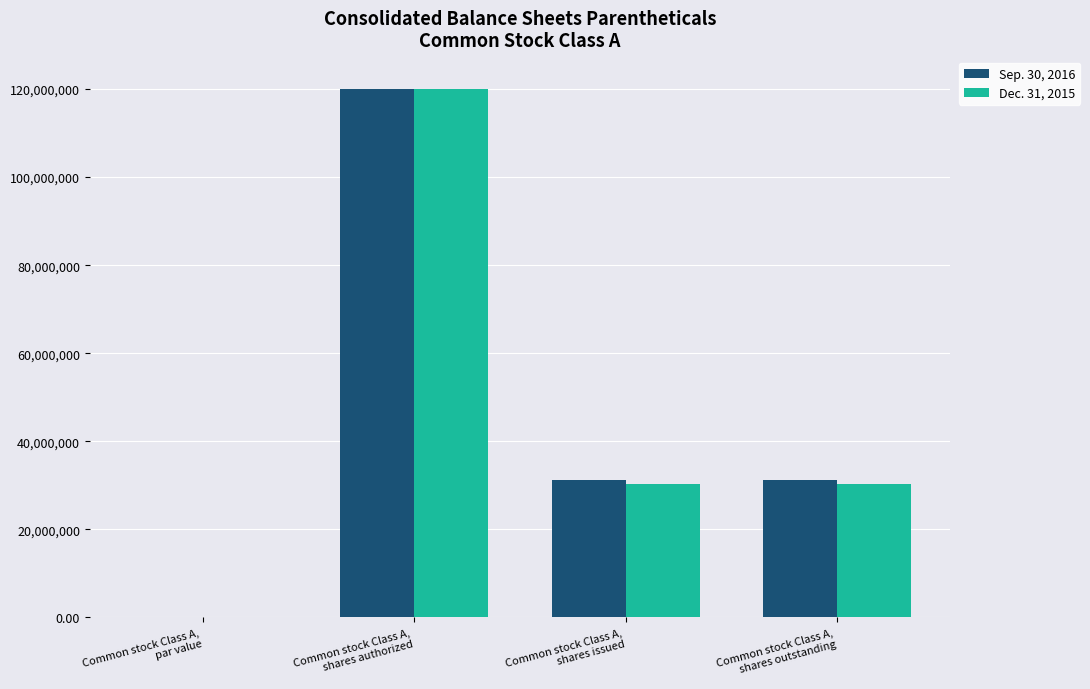

What is the sum of all Sep. 30, 2016 values?

182535228.0